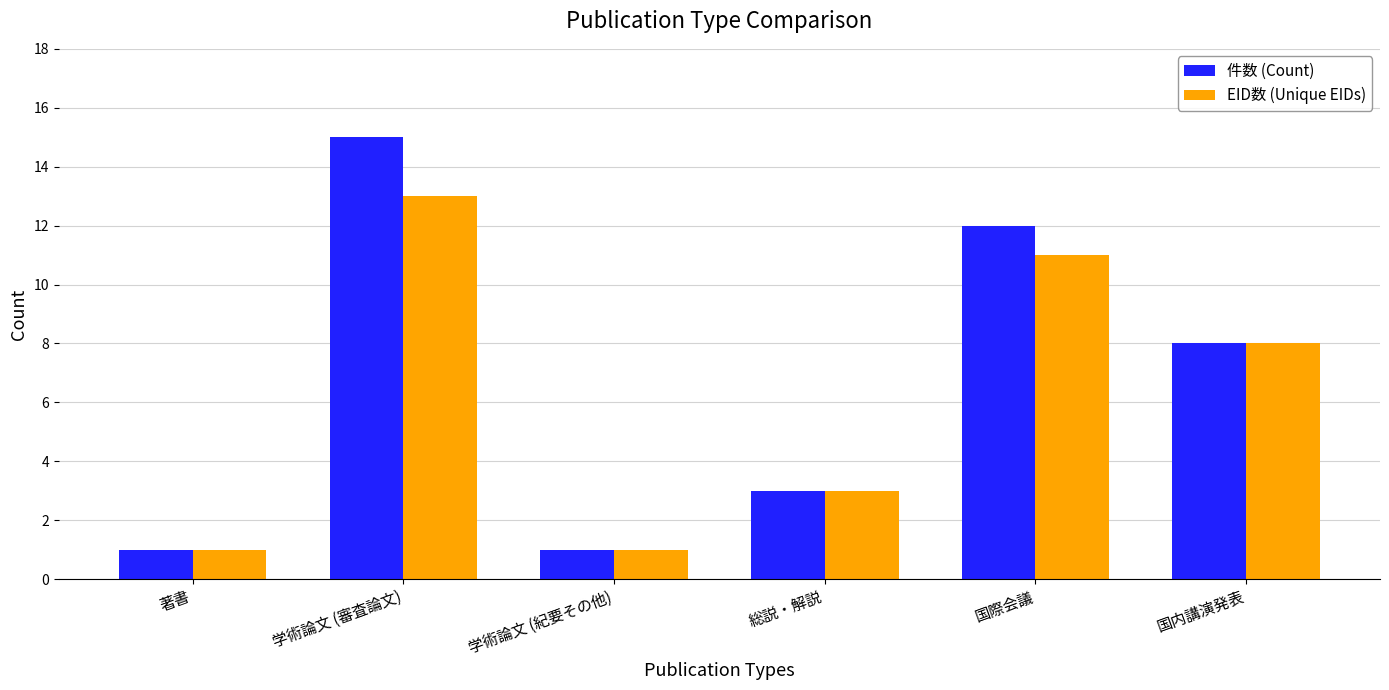

Count the EID数 (Unique EIDs) values in the range 1 to 11.

5